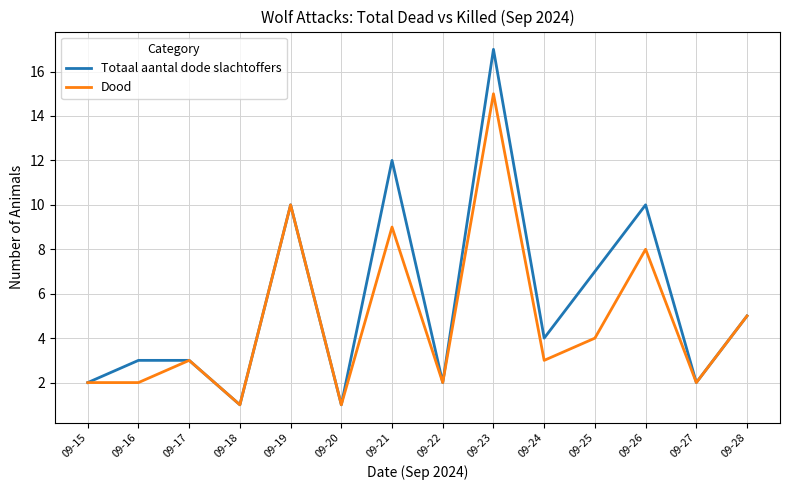

Which label corresponds to the largest value in the chart?

09-23